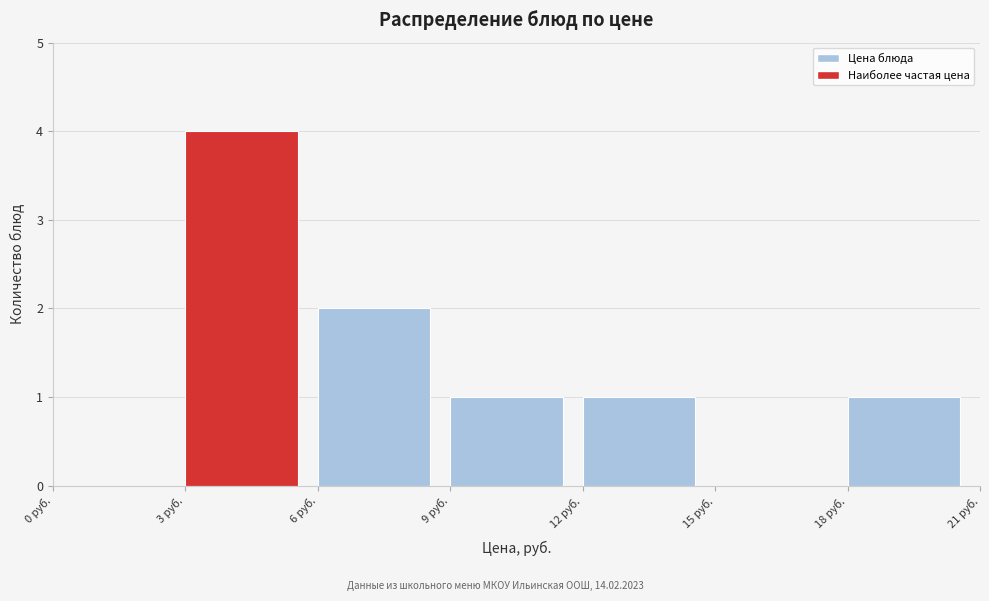

Reading left to right, transcribe this chart: for each bar, give the range it covers on the x-axis and its height. The values are not printed on the chart, so give them approximately, as read against the axis.

0 to 3: 0
3 to 6: 4
6 to 9: 2
9 to 12: 1
12 to 15: 1
15 to 18: 0
18 to 21: 1